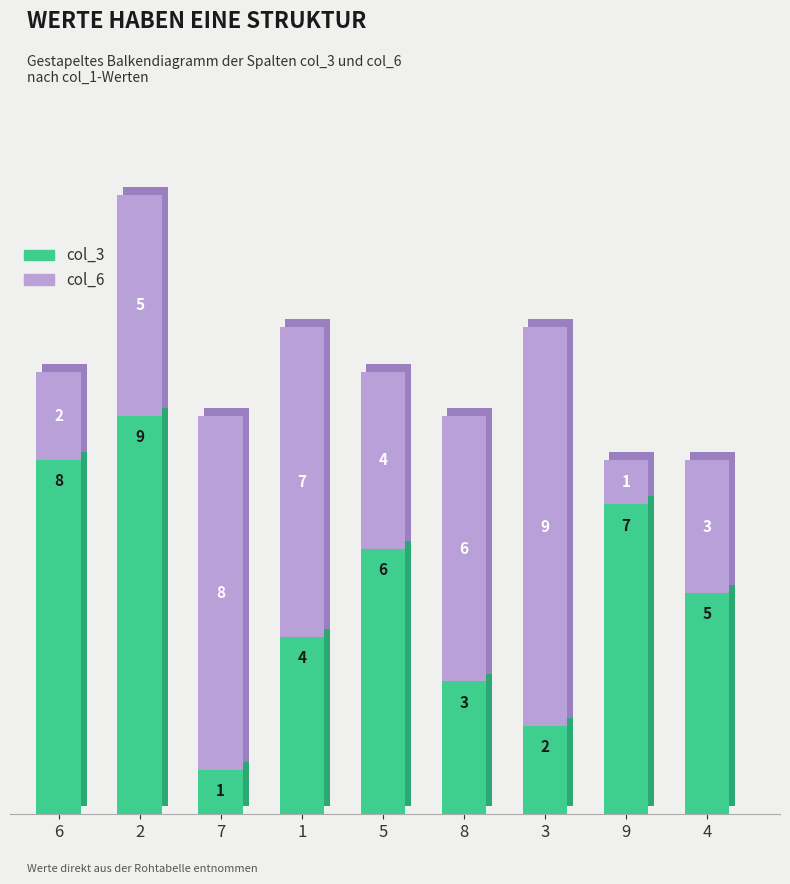

Reading left to right, transcribe all the data shown in this chart.

col_3: 6=8	2=9	7=1	1=4	5=6	8=3	3=2	9=7	4=5
col_6: 6=2	2=5	7=8	1=7	5=4	8=6	3=9	9=1	4=3